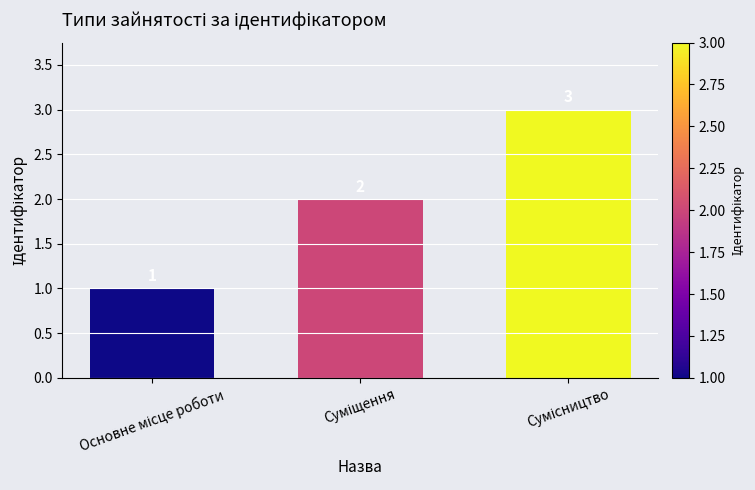

How many values are between 1 and 3?

3